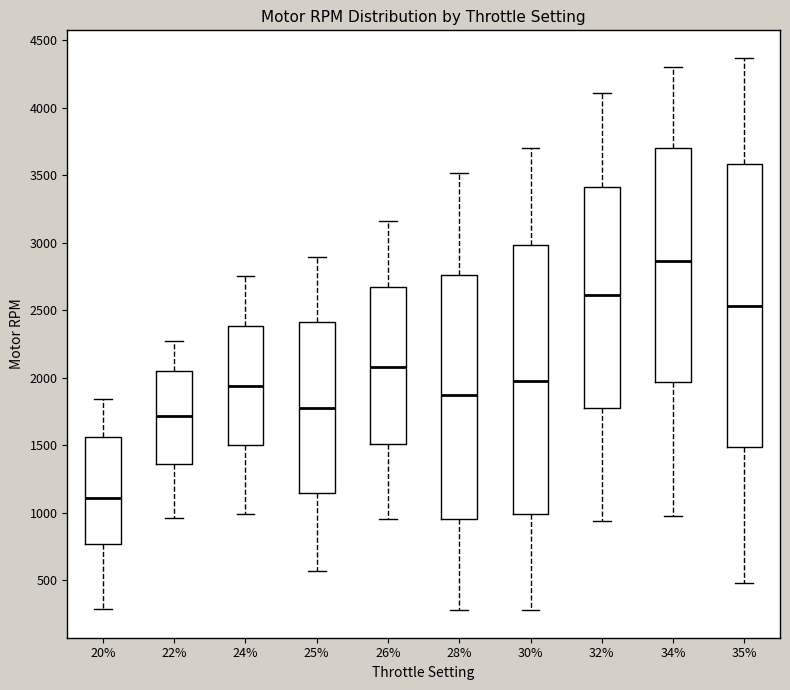

Reading left to right, read every box against the y-axis: the position of its median line, the range the box covers, and the ends of its whiskers. The values are not printed on the chart, so give them approximately, as read against the axis.

20%: median 1100, box 750 to 1550, whiskers 300 to 1850
22%: median 1700, box 1350 to 2050, whiskers 950 to 2250
24%: median 1950, box 1500 to 2400, whiskers 1000 to 2750
25%: median 1800, box 1150 to 2400, whiskers 550 to 2900
26%: median 2100, box 1500 to 2650, whiskers 950 to 3150
28%: median 1850, box 950 to 2750, whiskers 300 to 3500
30%: median 2000, box 1000 to 3000, whiskers 300 to 3700
32%: median 2600, box 1800 to 3400, whiskers 950 to 4100
34%: median 2850, box 1950 to 3700, whiskers 1000 to 4300
35%: median 2550, box 1500 to 3600, whiskers 500 to 4350